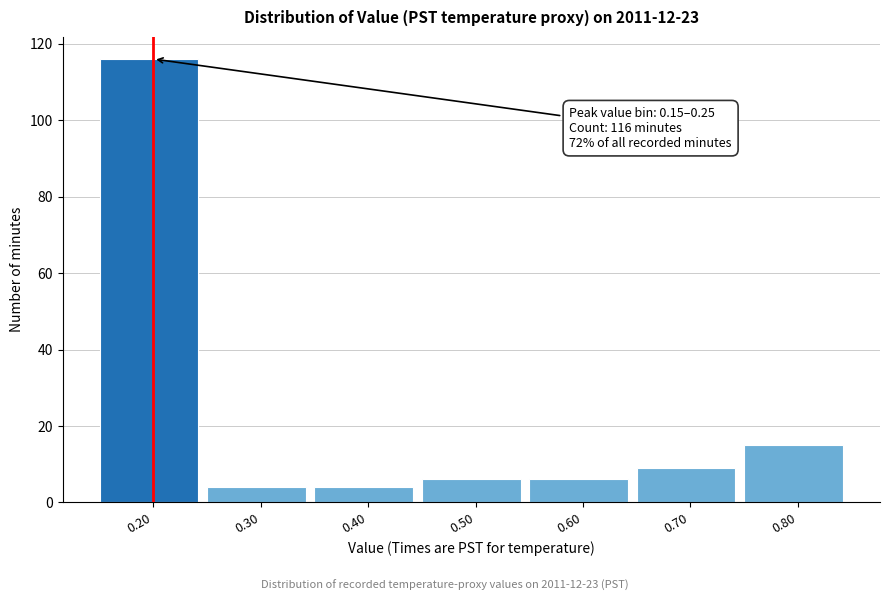

Which range on the x-axis has the tallest bar?

0.15 to 0.25